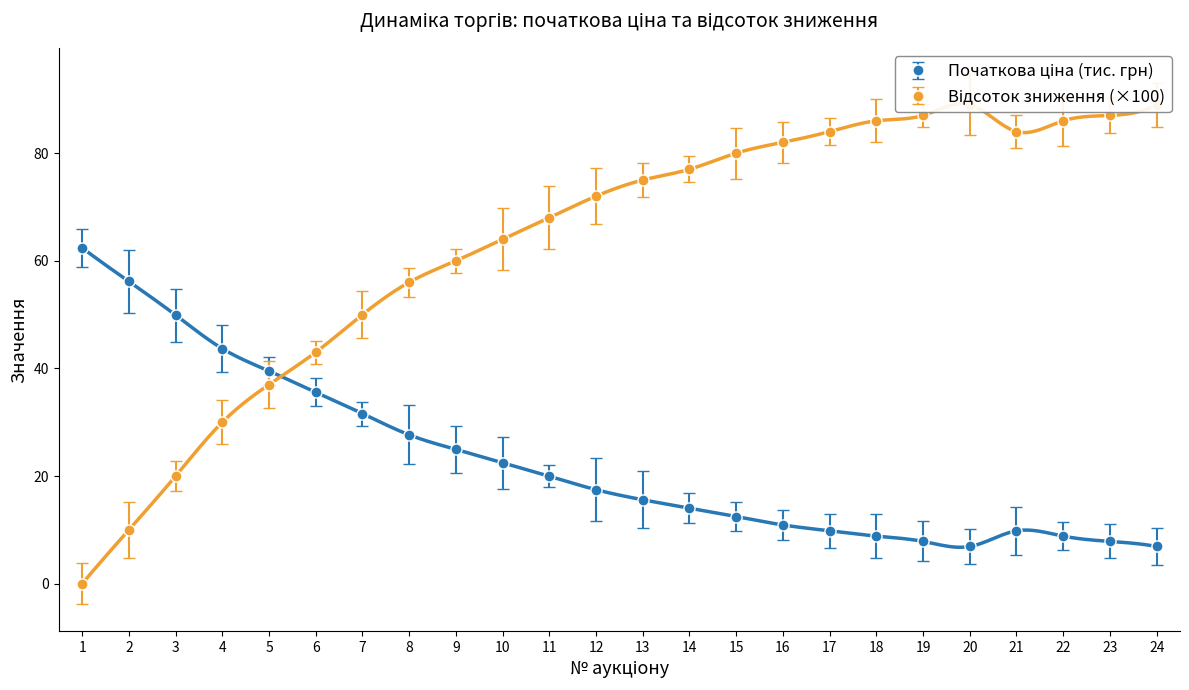

Where is Відсоток зниження nearest to the value 44?

6